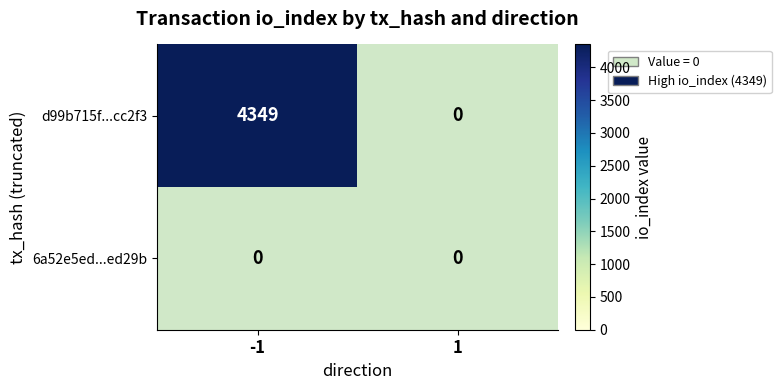

What is the greatest value displayed?

4349